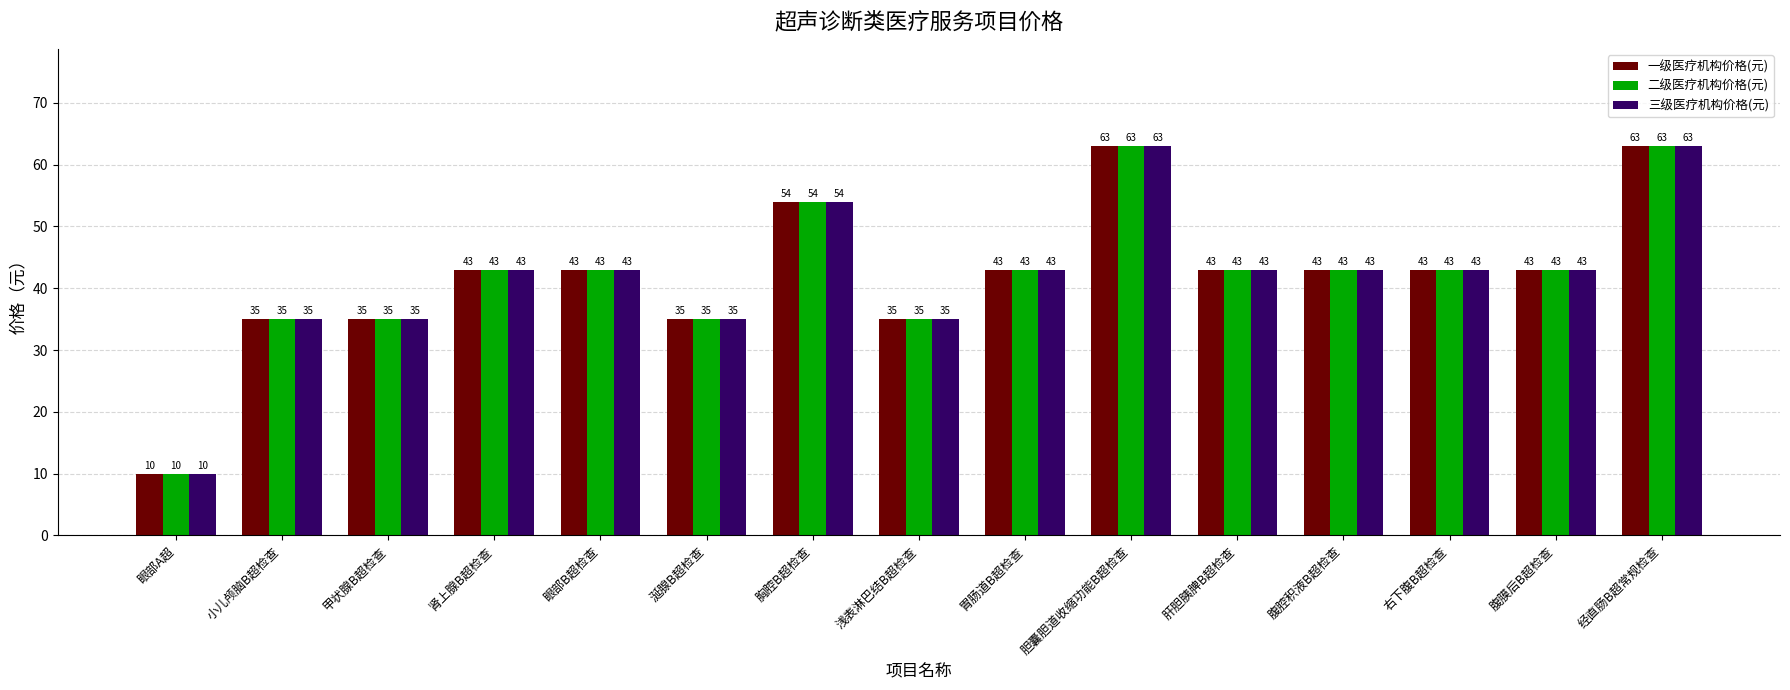

How many data points in 二级医疗机构价格(元) are less than 43?

5